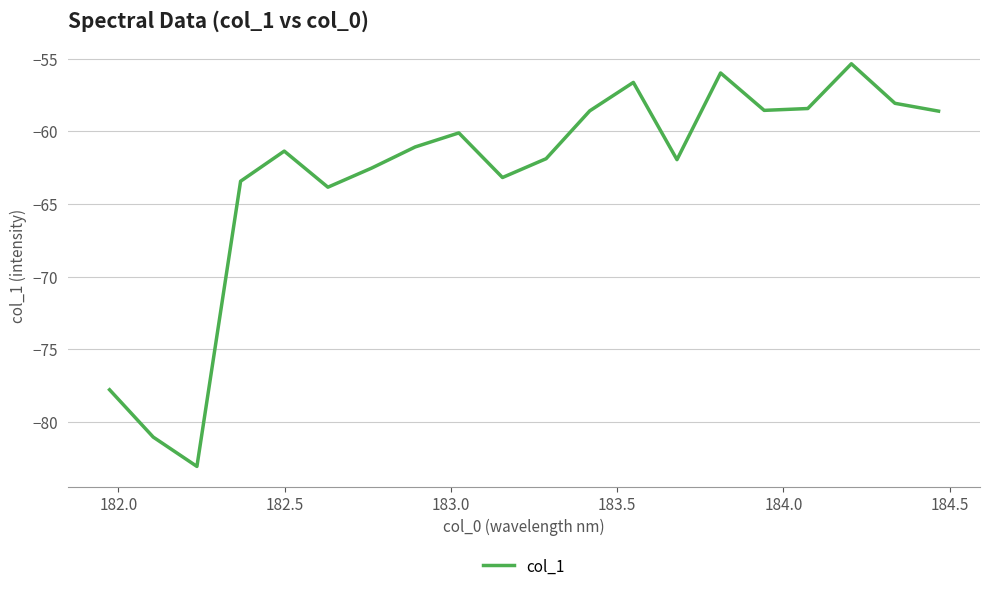

What is the difference between the maximum and minimum values?

27.7